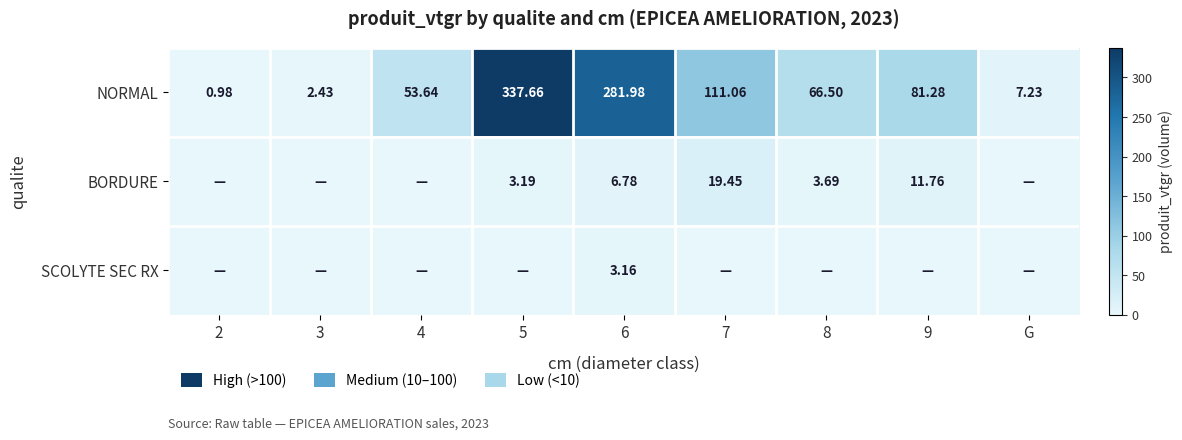

At 6, list the series in order from smallest to largest.

SCOLYTE SEC RX, BORDURE, NORMAL